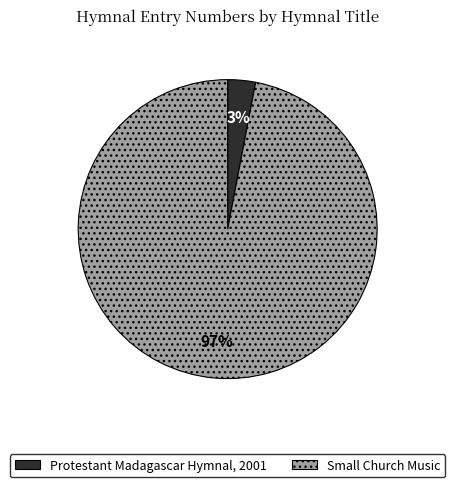

How many slices are in this pie chart?

2